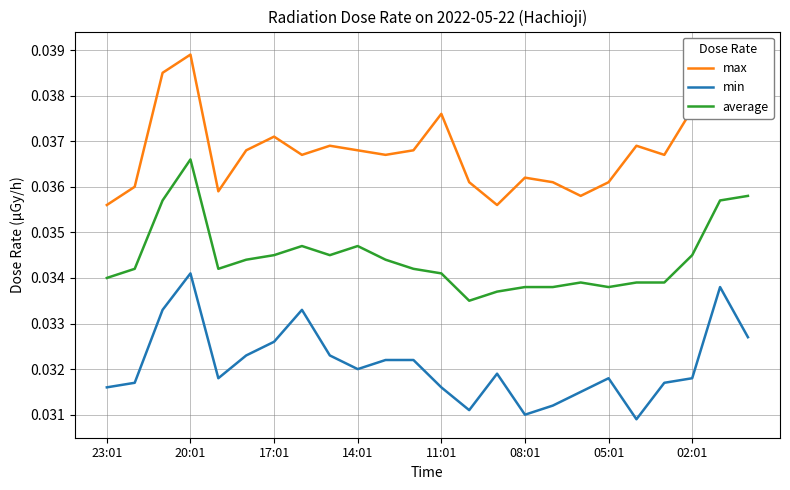

What are all the series names shown in the legend?

max, min, average